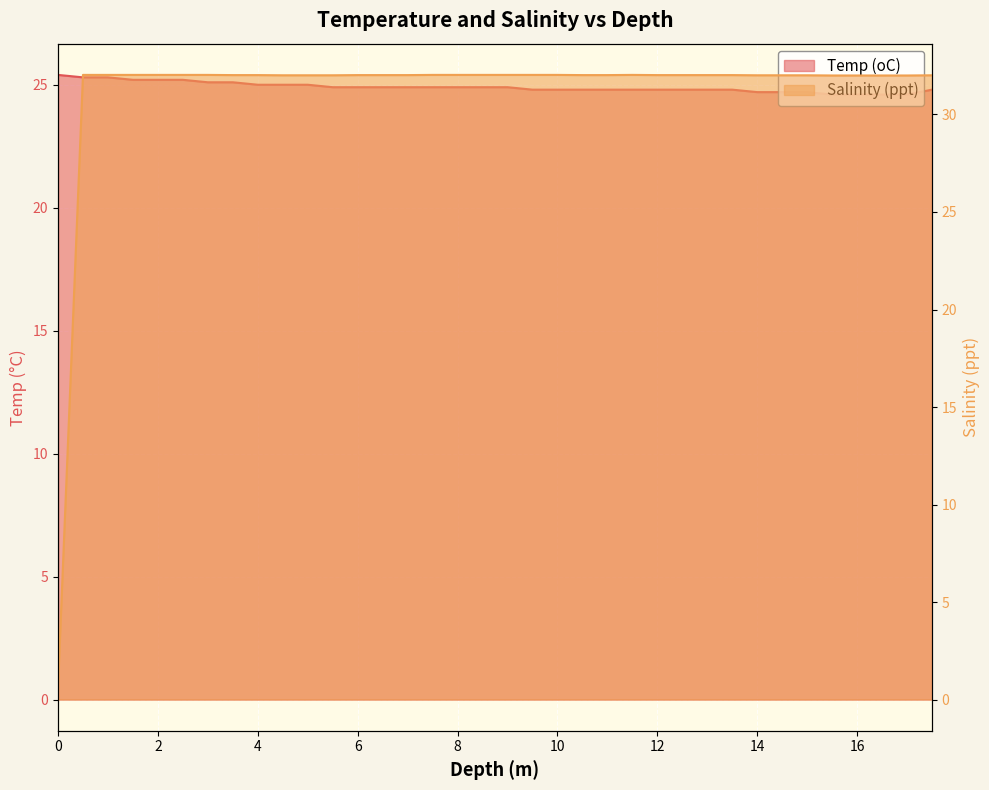

Reading left to right, list all the values displayed in this chart.

Temp (oC): 25.4	25.3	25.3	25.2	25.2	25.2	25.1	25.1	25.0	25.0	25.0	24.9	24.9	24.9	24.9	24.9	24.9	24.9	24.9	24.8	24.8	24.8	24.8	24.8	24.8	24.8	24.8	24.8	24.7	24.7	24.7	24.6	24.6	24.6	24.6	24.8
Salinity (ppt): 0.7	32.0	32.0	32.0	32.0	32.0	32.0	32.0	32.0	32.0	32.0	32.0	32.0	32.0	32.0	32.0	32.0	32.0	32.0	32.0	32.0	32.0	32.0	32.0	32.0	32.0	32.0	32.0	32.0	32.0	32.0	32.0	32.0	32.0	32.0	32.0